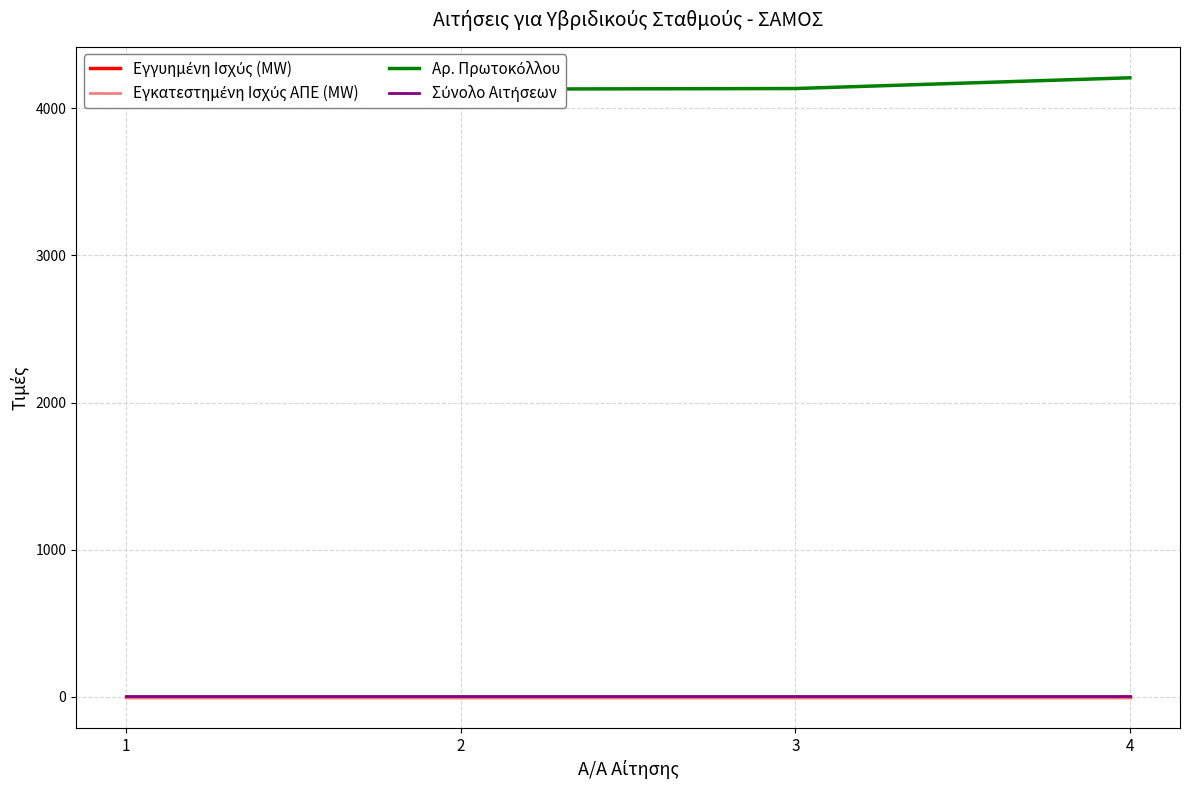

What is the approximate value of Εγκατεστημένη Ισχύς ΑΠΕ (MW) at 4?

0.6